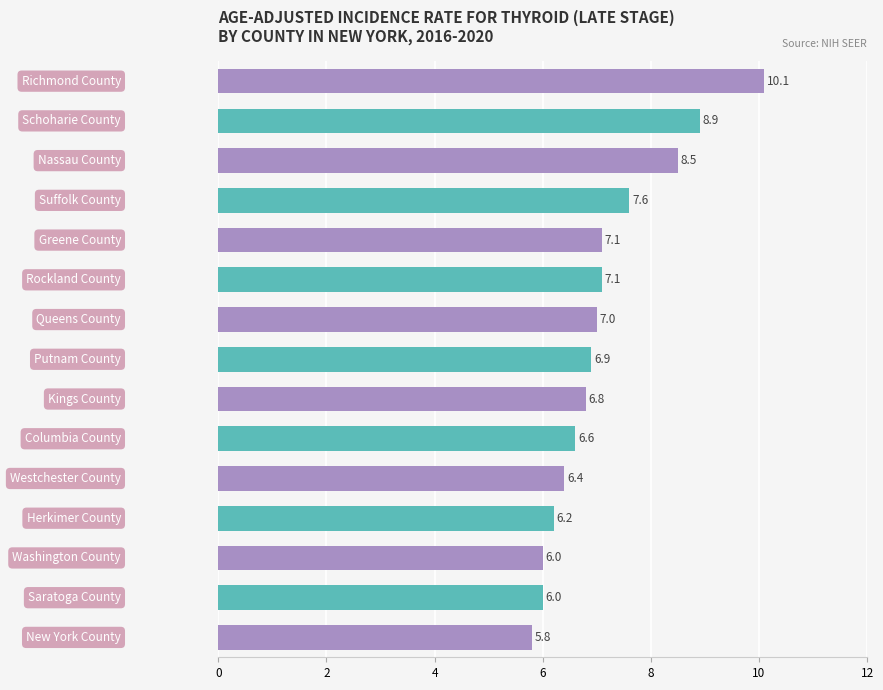

Reading bottom to top, extract all data points from this chart.

5.8	6.0	6.0	6.2	6.4	6.6	6.8	6.9	7.0	7.1	7.1	7.6	8.5	8.9	10.1